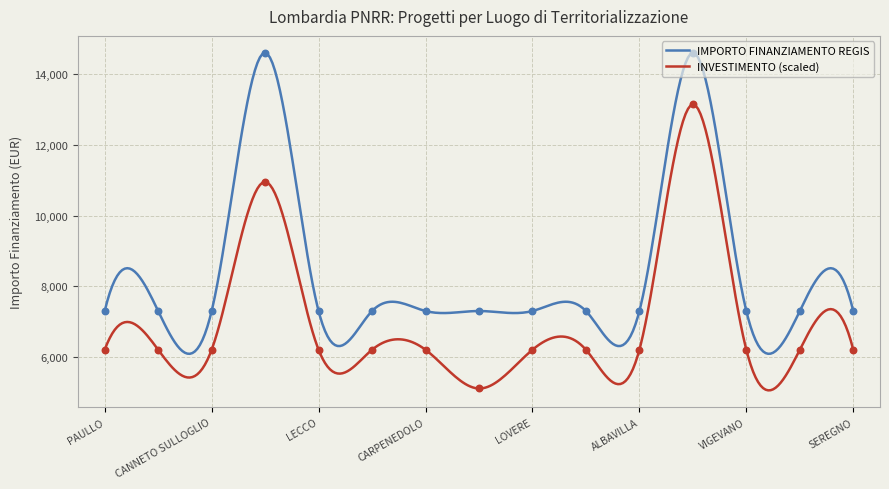

Is the value of IMPORTO FINANZIAMENTO REGIS at BRESCIA greater than the value of INVESTIMENTO at CANNETO SULLOGLIO?

Yes